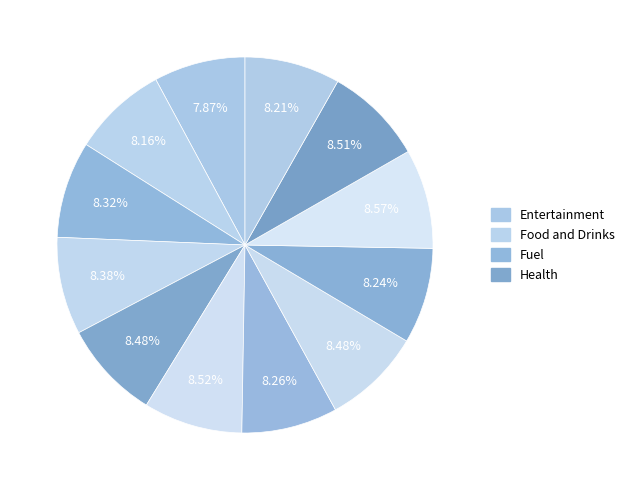

Count the number of slices in the pie.

12